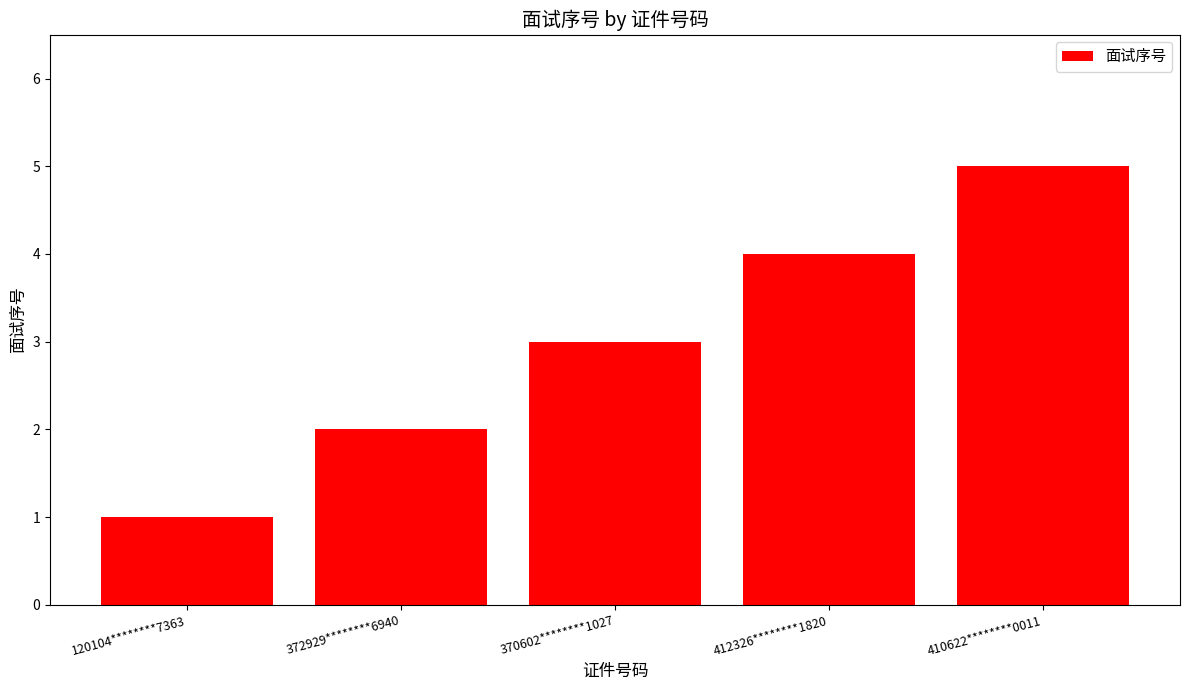

What is the ratio of the value at 370602********1027 to the value at 410622********0011?

0.6